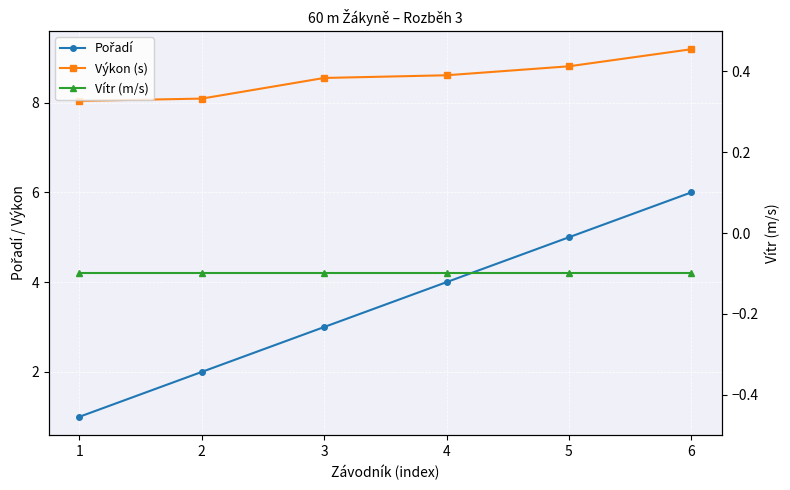

Is the value of Výkon (s) at 5 greater than the value of Vítr (m/s) at 2?

Yes